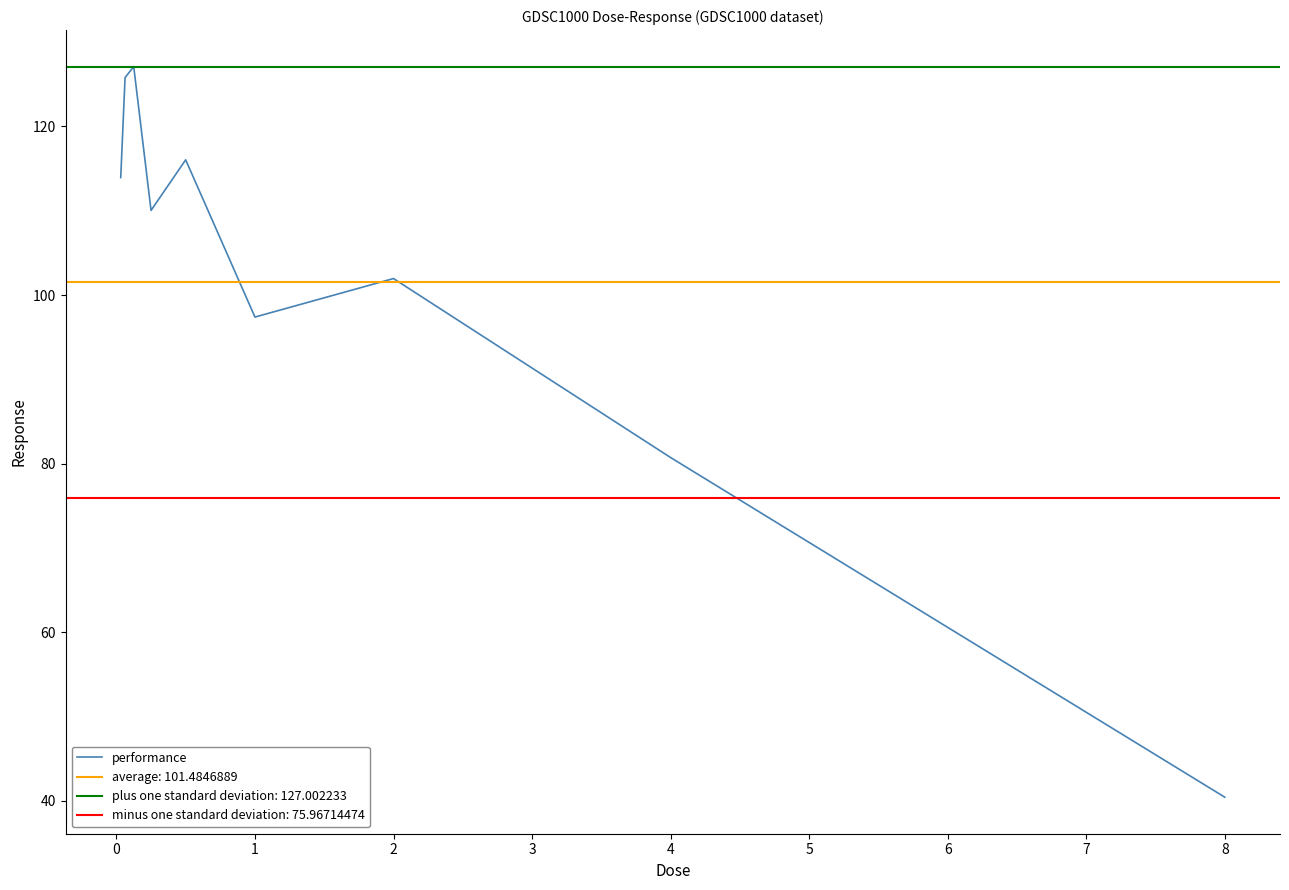

True or false: performance has a value of 18.1 at 8.

False